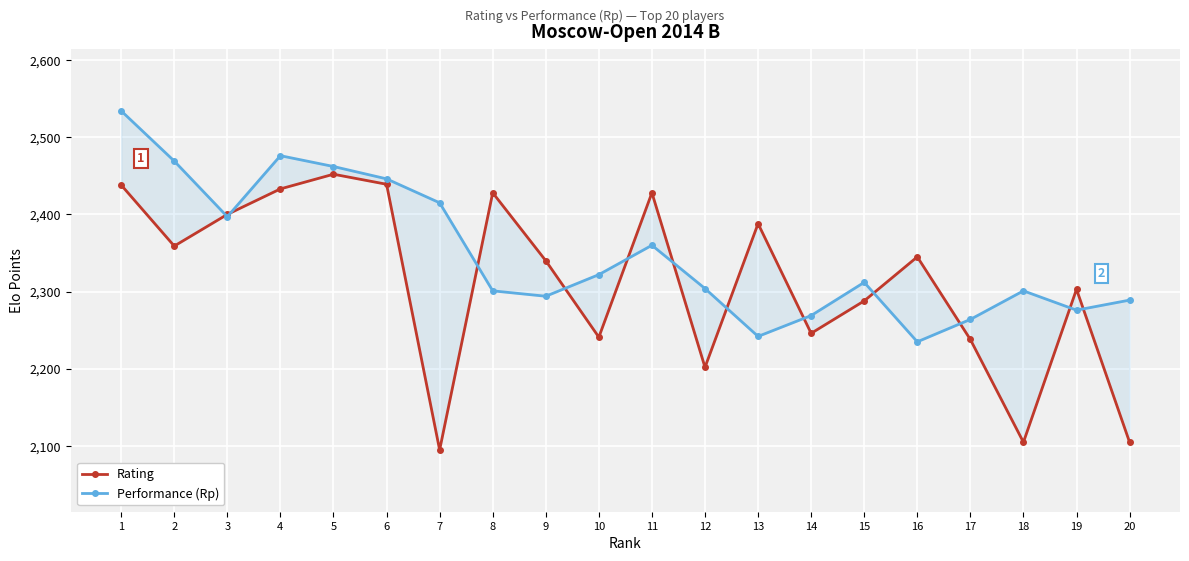

List the series in order of their peak value, lowest first.

Rating, Performance (Rp)